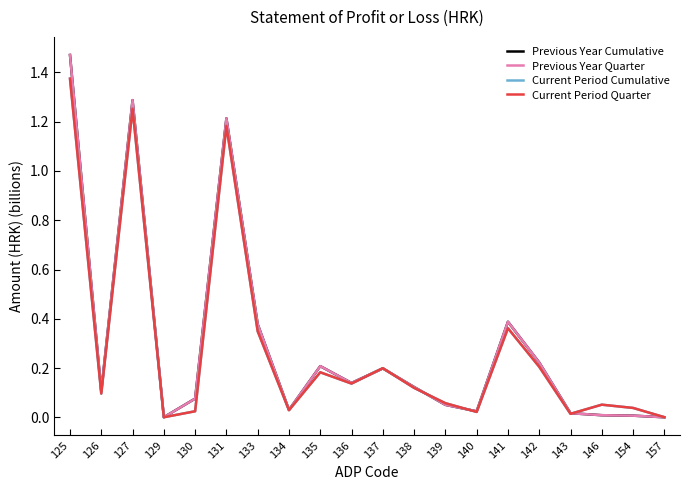

Rank the series by their maximum value, from highest to lowest.

Previous Year Cumulative, Previous Year Quarter, Current Period Cumulative, Current Period Quarter